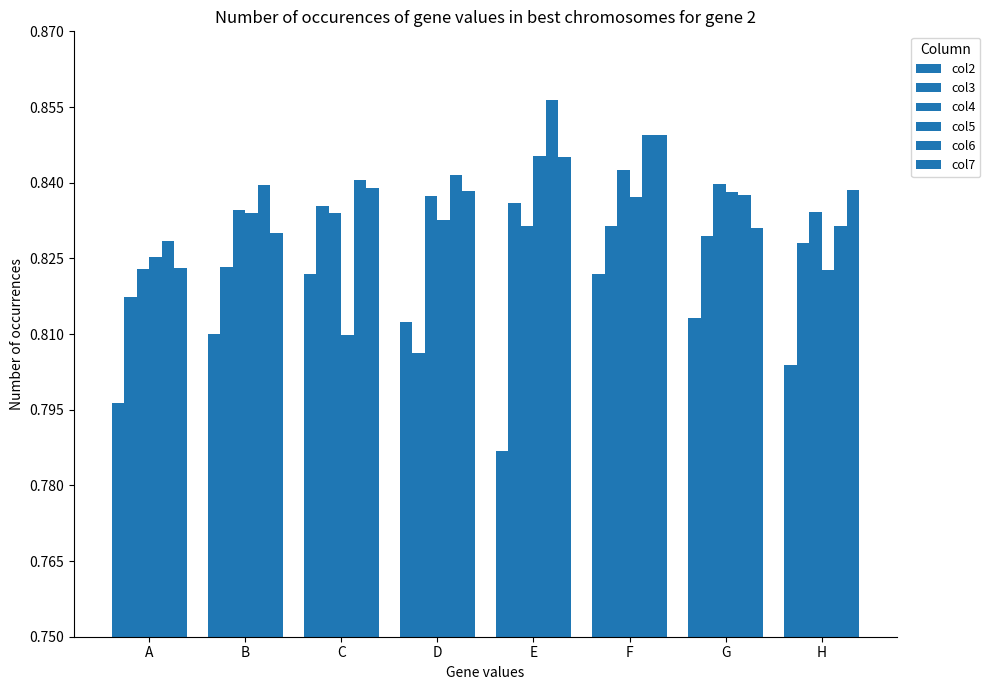

Reading right to left, what are all the values shown in this chart?

col2: H=0.8	G=0.8	F=0.8	E=0.8	D=0.8	C=0.8	B=0.8	A=0.8
col3: H=0.8	G=0.8	F=0.8	E=0.8	D=0.8	C=0.8	B=0.8	A=0.8
col4: H=0.8	G=0.8	F=0.8	E=0.8	D=0.8	C=0.8	B=0.8	A=0.8
col5: H=0.8	G=0.8	F=0.8	E=0.8	D=0.8	C=0.8	B=0.8	A=0.8
col6: H=0.8	G=0.8	F=0.8	E=0.9	D=0.8	C=0.8	B=0.8	A=0.8
col7: H=0.8	G=0.8	F=0.8	E=0.8	D=0.8	C=0.8	B=0.8	A=0.8